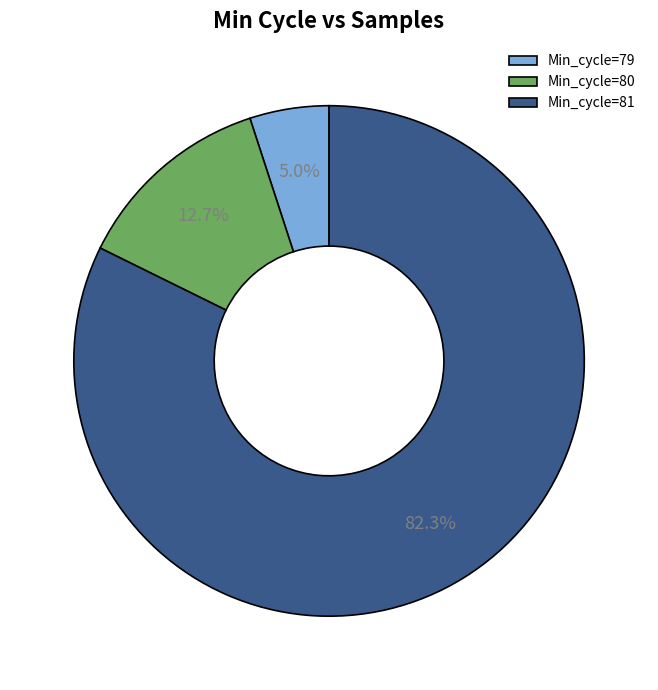

Count the number of slices in the pie.

3